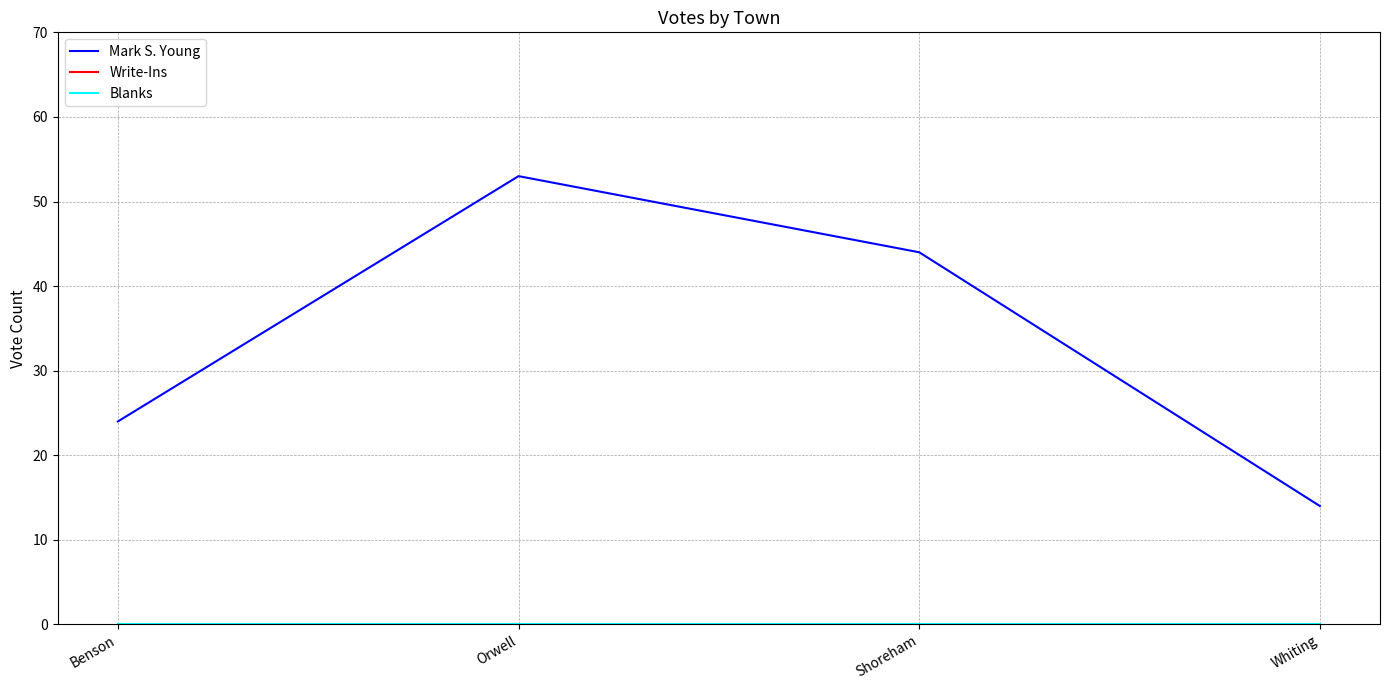

What is the label of the 2nd point from the right?

Shoreham